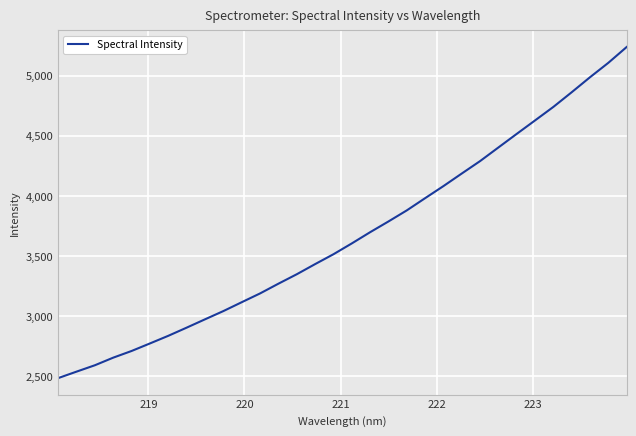

What is the difference between the maximum and minimum values?

2757.2